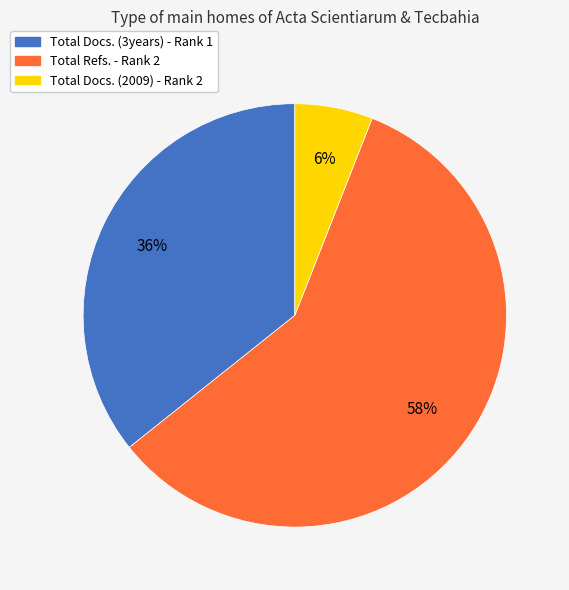

Which slice is the smallest?

Total Docs. (2009) - Rank 2